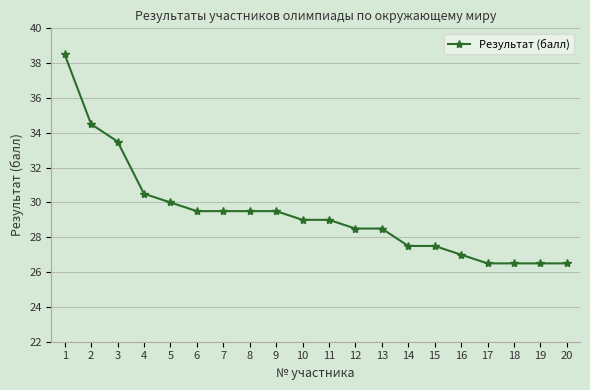

Count the number of categories in the chart.

20